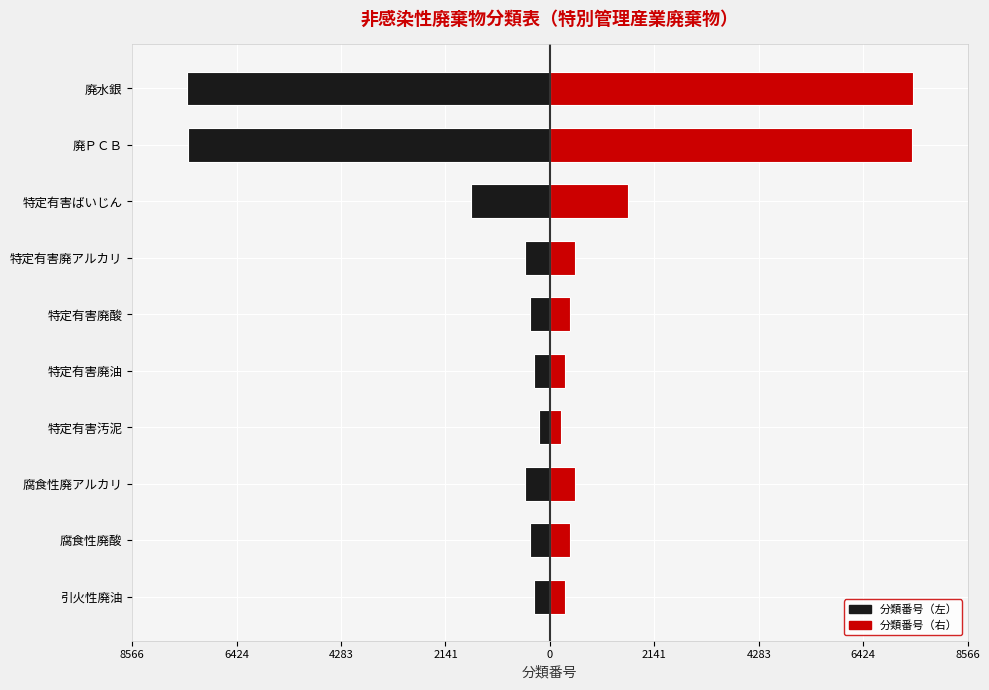

At how many categories does at least one series exceed 402?

7